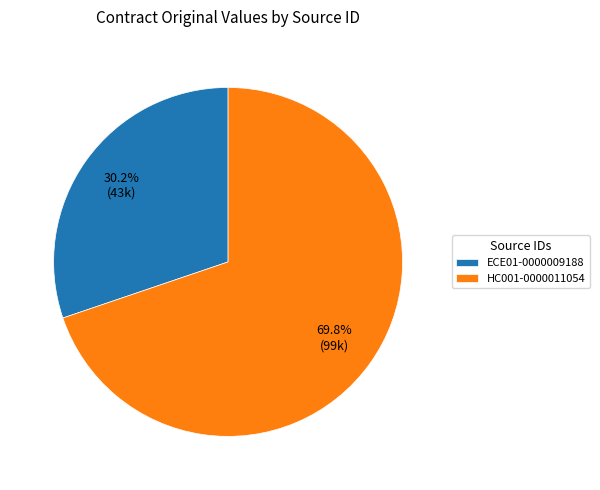

To the nearest percent, what is the average slice percentage?

50%